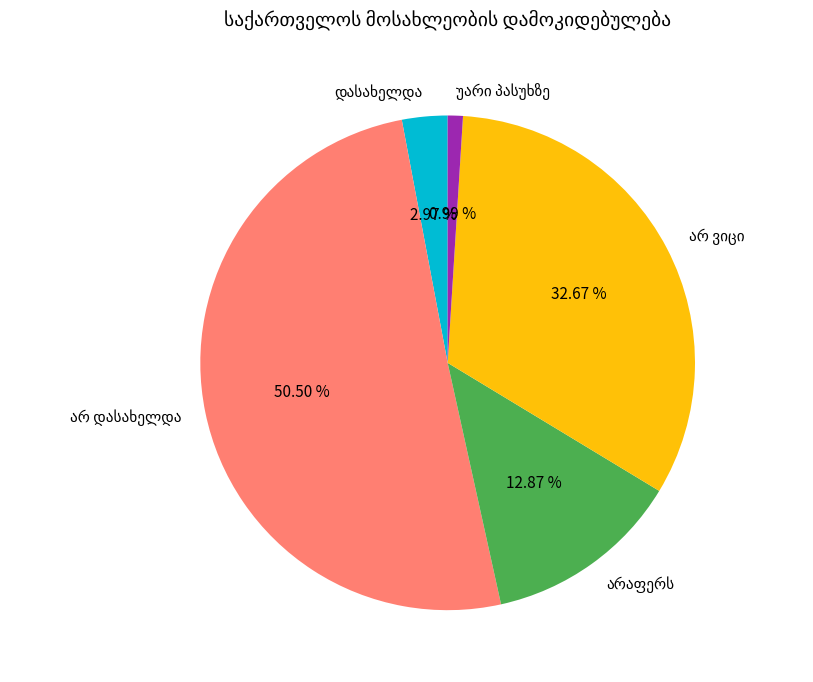

Count the number of slices in the pie.

5